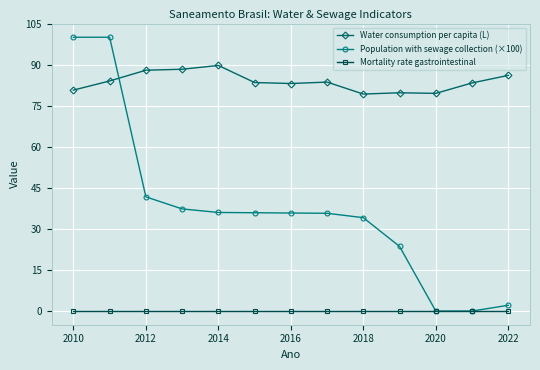

After their last crossing, which series has the higher values: Water consumption per capita (L) or Population with sewage collection (×100)?

Water consumption per capita (L)